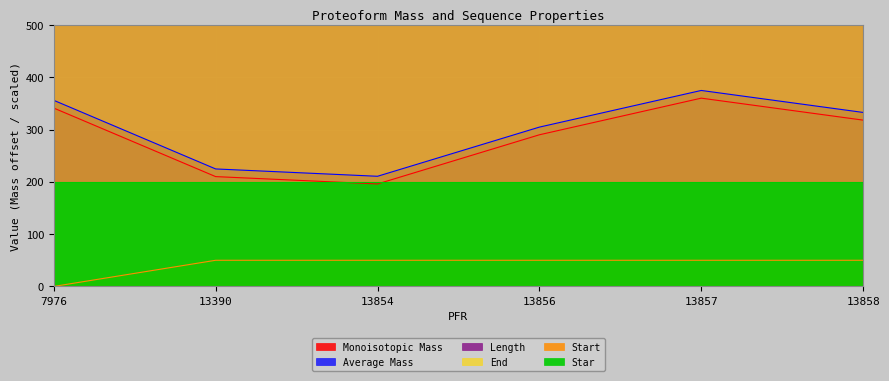

At which label is Length closest to 25?

7976